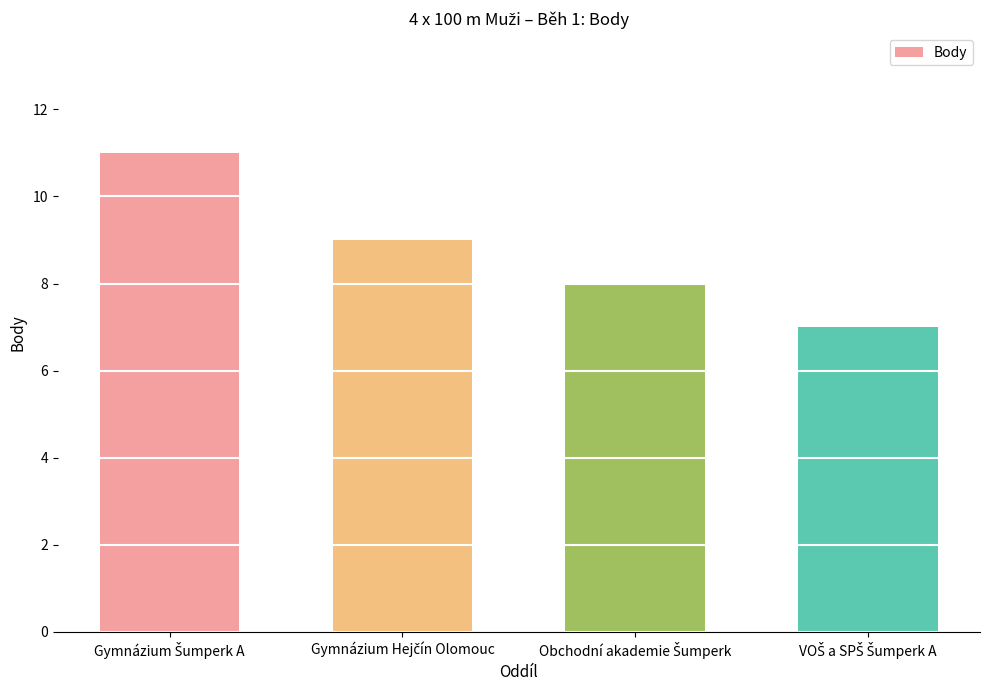

What is the greatest value displayed?

11